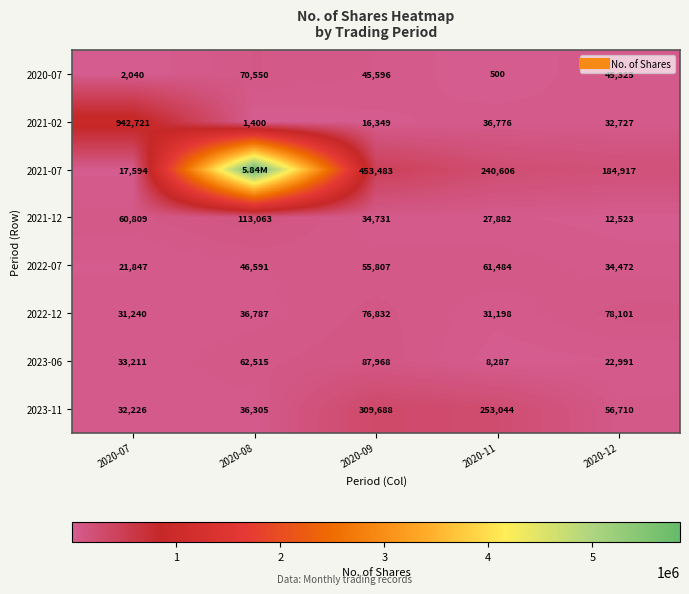

What is the minimum value for 2021-02?

1400